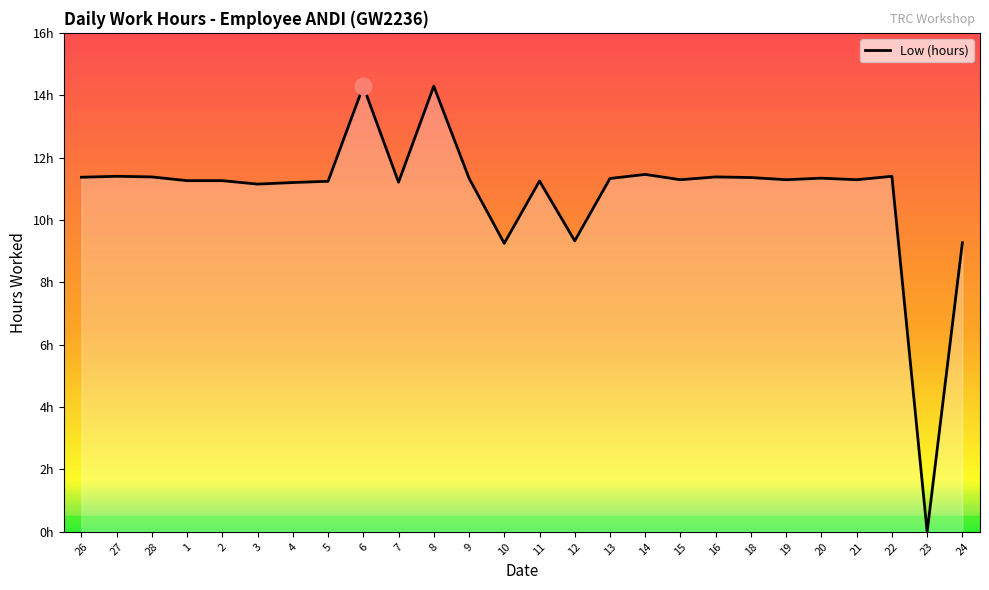

Is this an area chart (filled region under the line)?

Yes